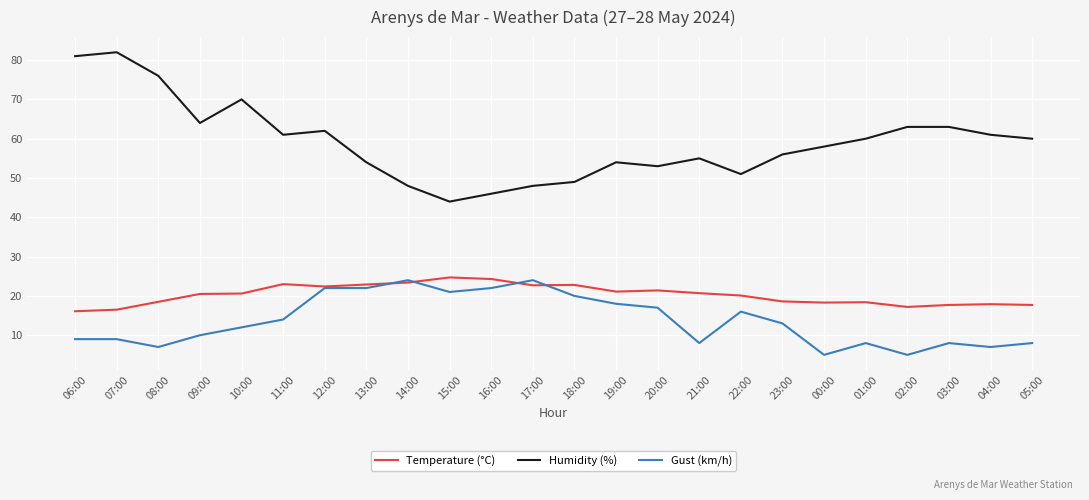

Which series has the largest total across all categories?

Humidity (%)